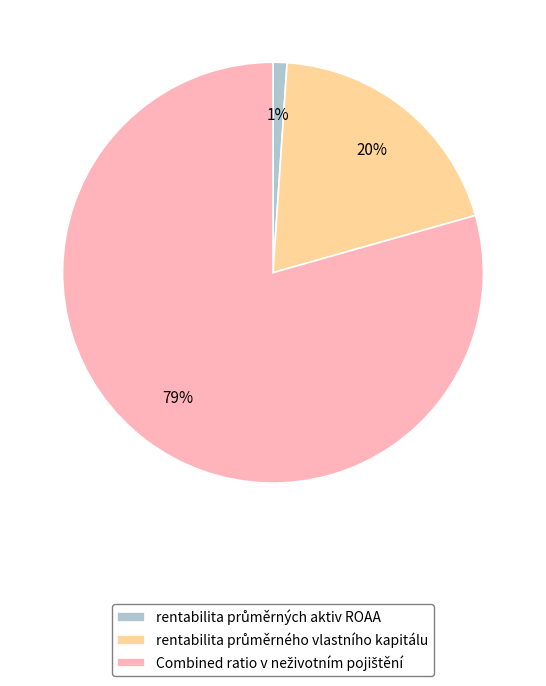

To the nearest percent, what is the difference between the largest and smallest slice percentages?

78%